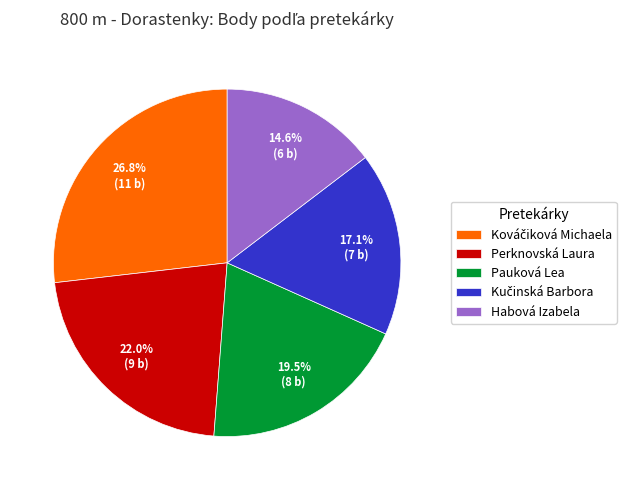

What is the smallest slice in the pie chart?

Habová Izabela